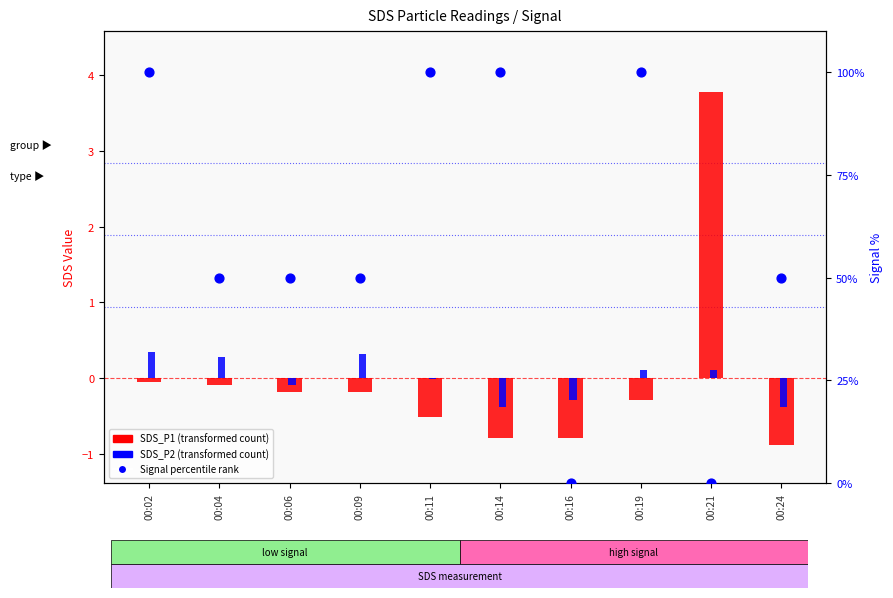

What are all the series names shown in the legend?

SDS_P1 (transformed), SDS_P2 (transformed), Signal percentile rank